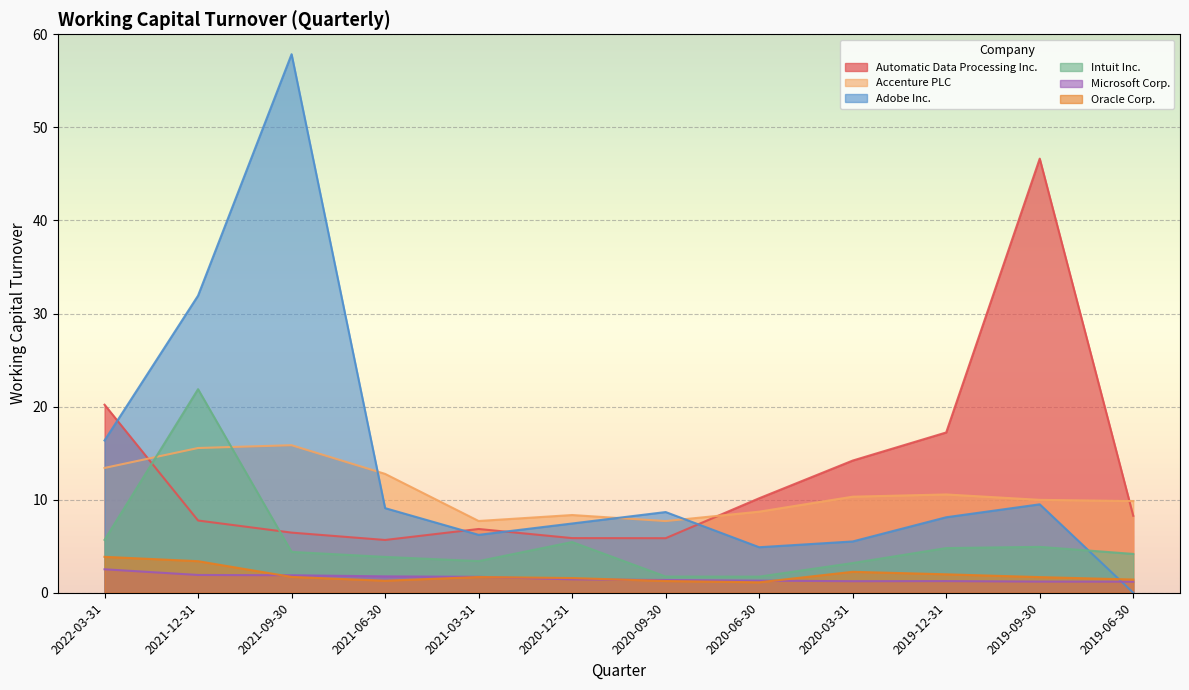

The value of Oracle Corp. at 2021-12-31 is 5.9. True or false?

False